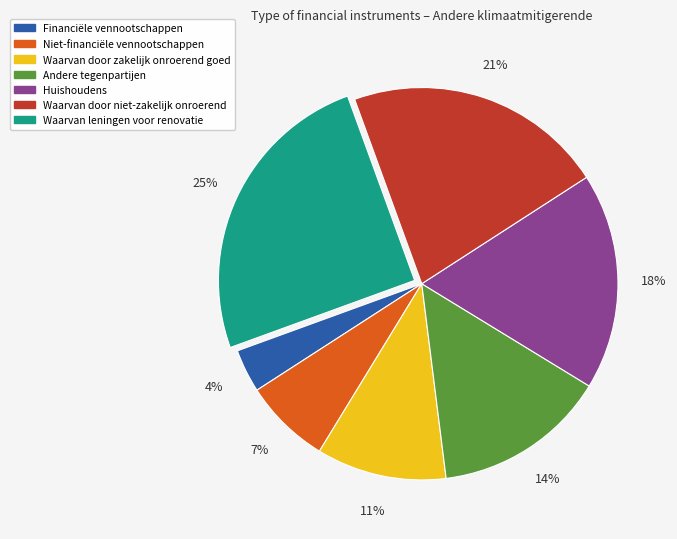

Which has a higher value, Waarvan door niet-zakelijk onroerend or Andere tegenpartijen?

Waarvan door niet-zakelijk onroerend